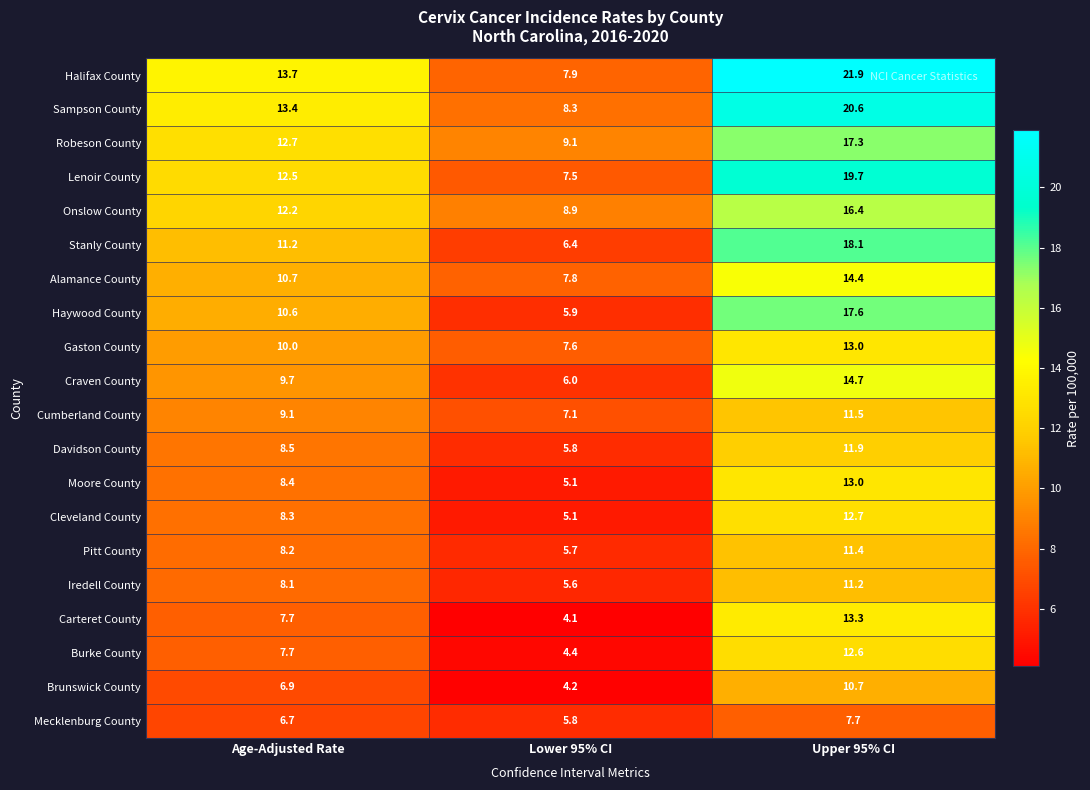

What is the total value across all series at Age-Adjusted Rate?

196.3